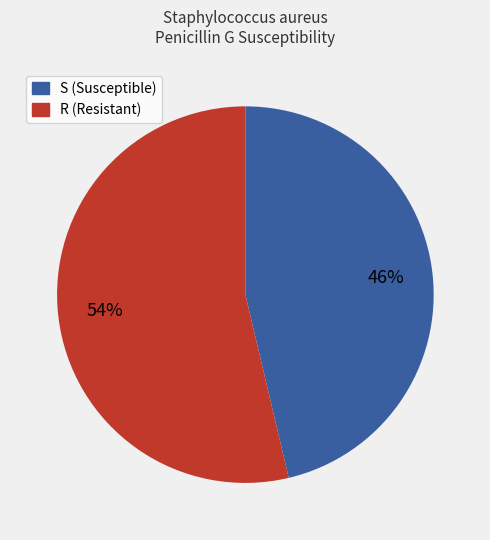

Does any single category account for the majority?

Yes